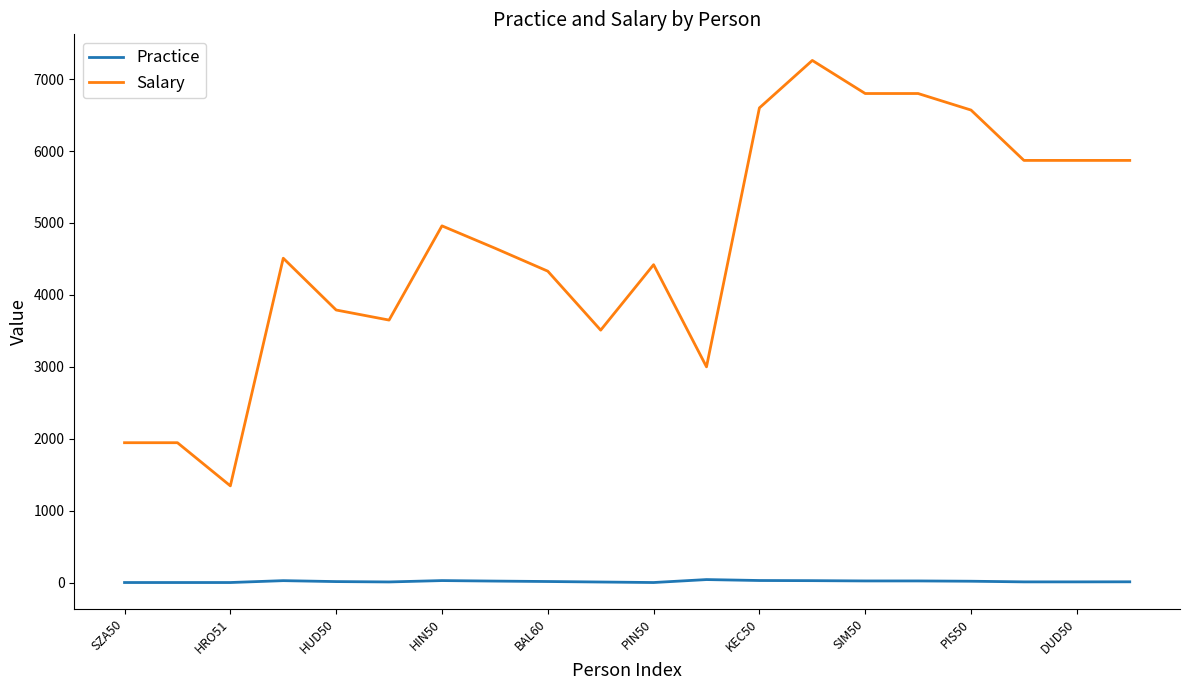

At how many categories does at least one series exceed 2899?

17